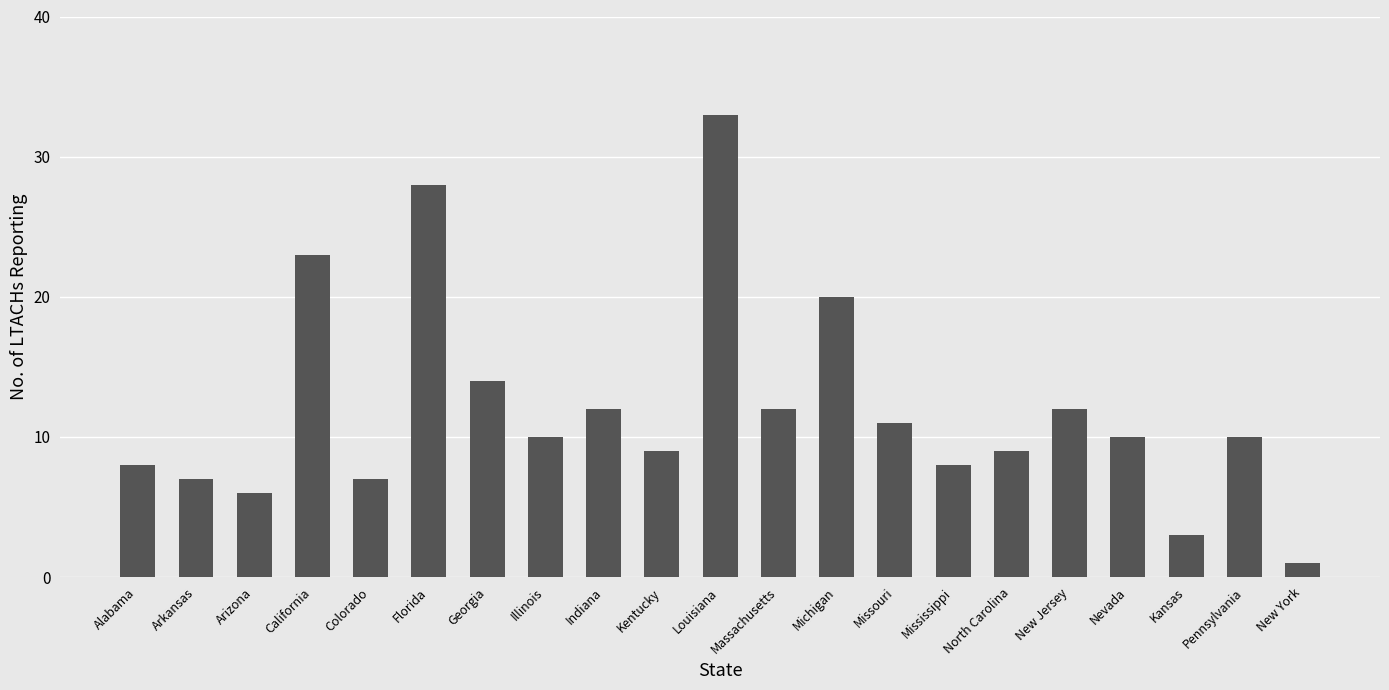

Which label corresponds to the smallest value in the chart?

New York